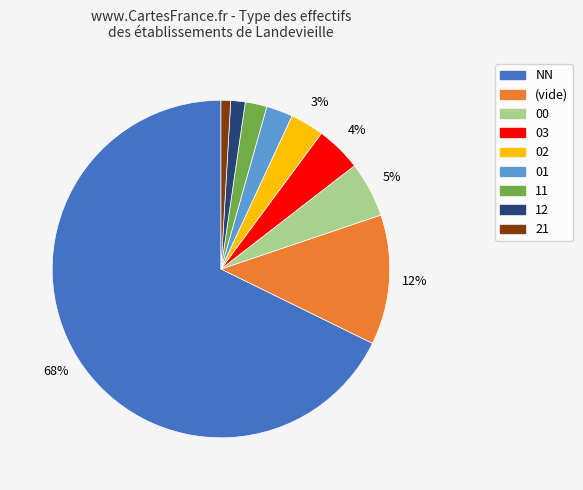

Is there a majority slice in this chart?

Yes